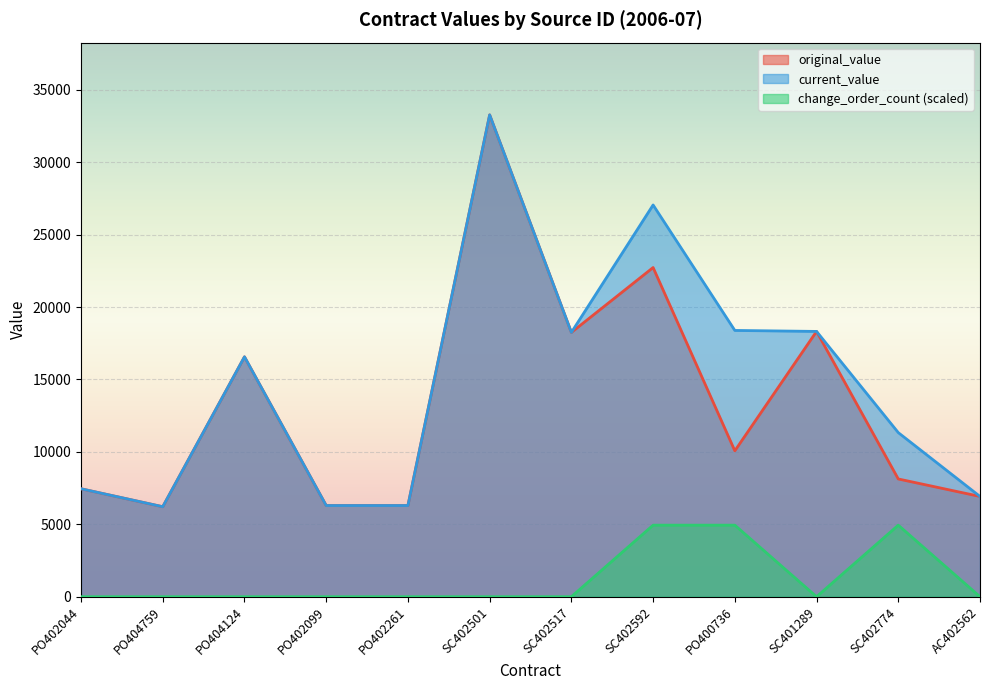

Between PO402261 and SC401289, which series saw the biggest shift?

original_value